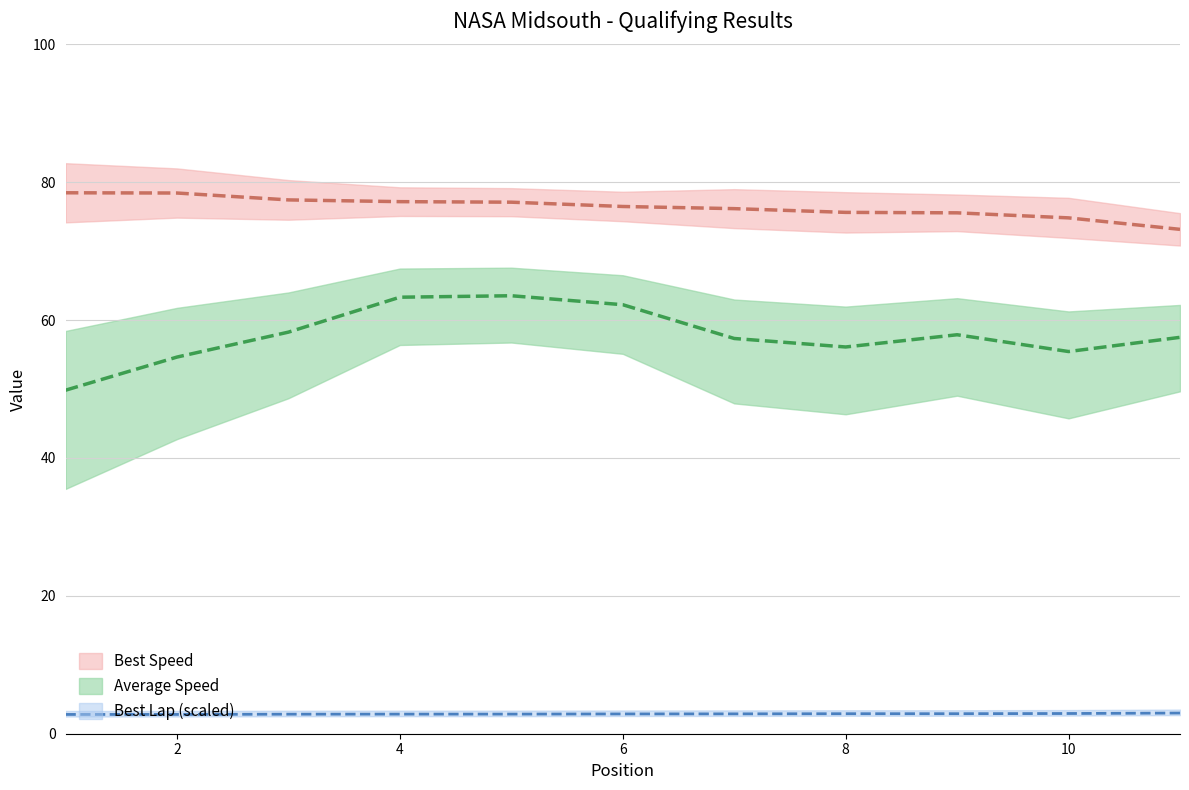

True or false: Best Lap (scaled) and Best Speed intersect in this chart.

False